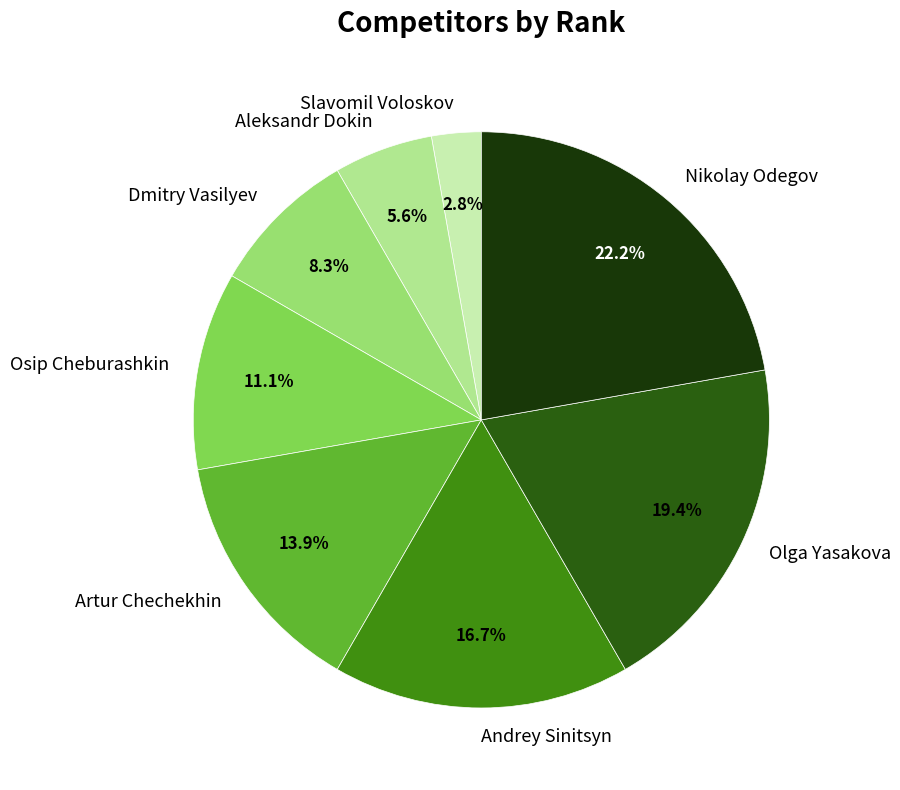

Combined, do Nikolay Odegov and Olga Yasakova account for over 50%?

No